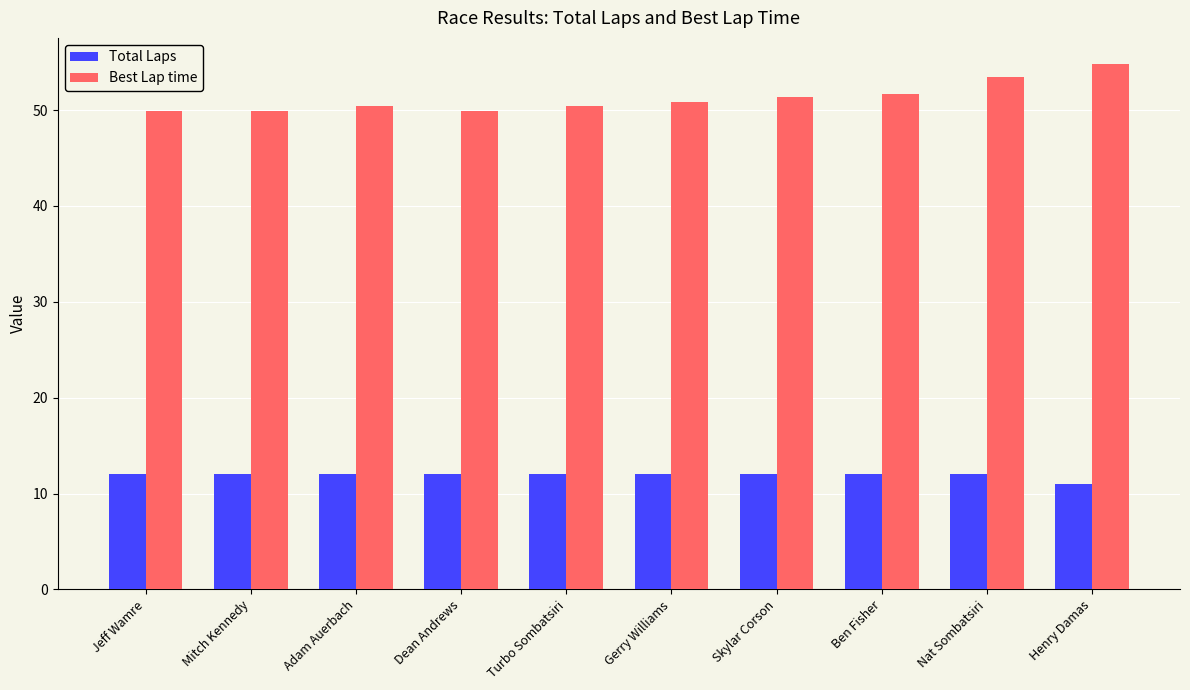

At how many categories does at least one series exceed 43?

10